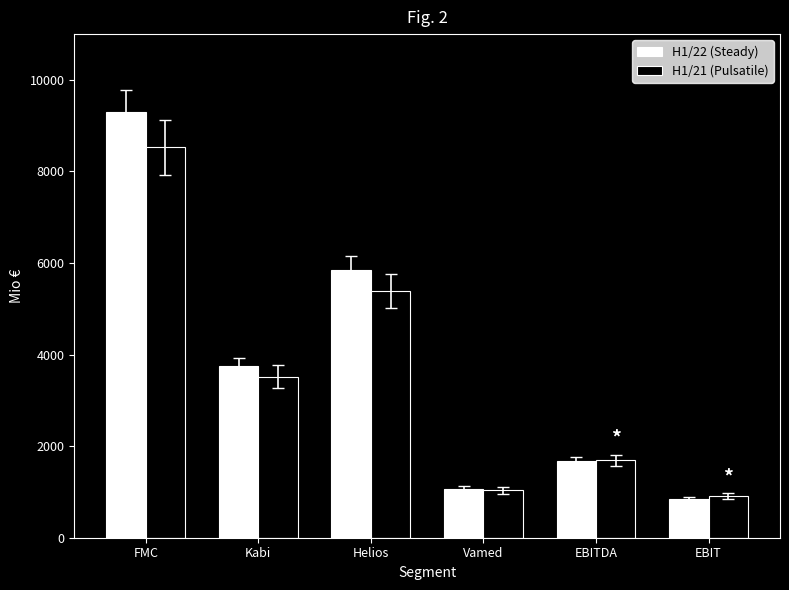

The H1/21 (Pulsatile) series shows 1694 at EBITDA. True or false?

True